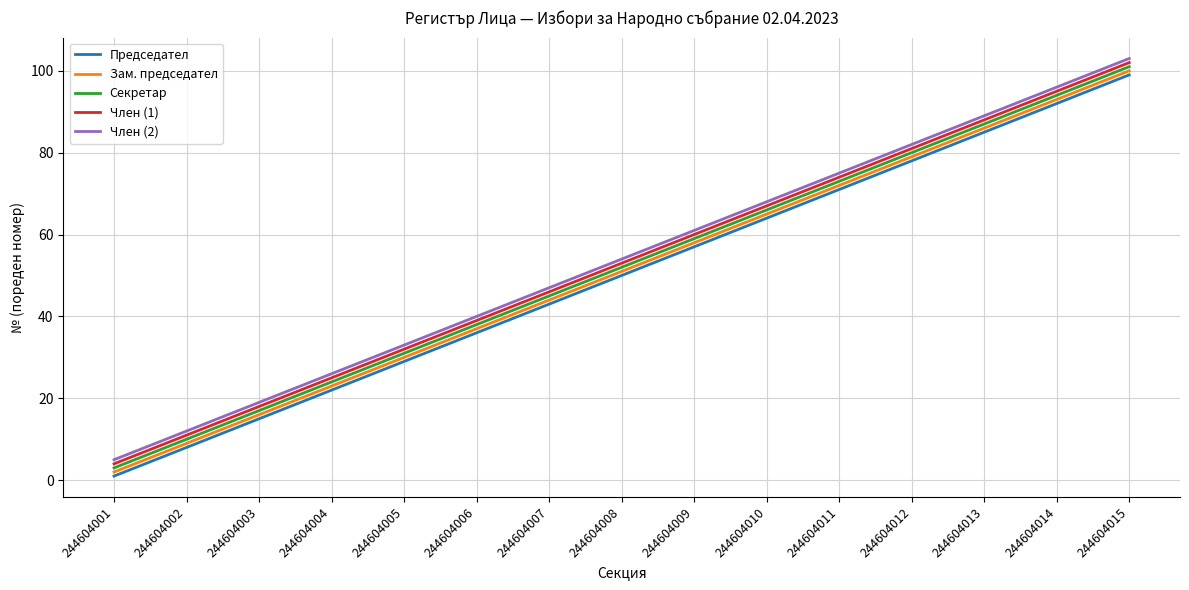

Which series has the largest total across all categories?

Член (2)